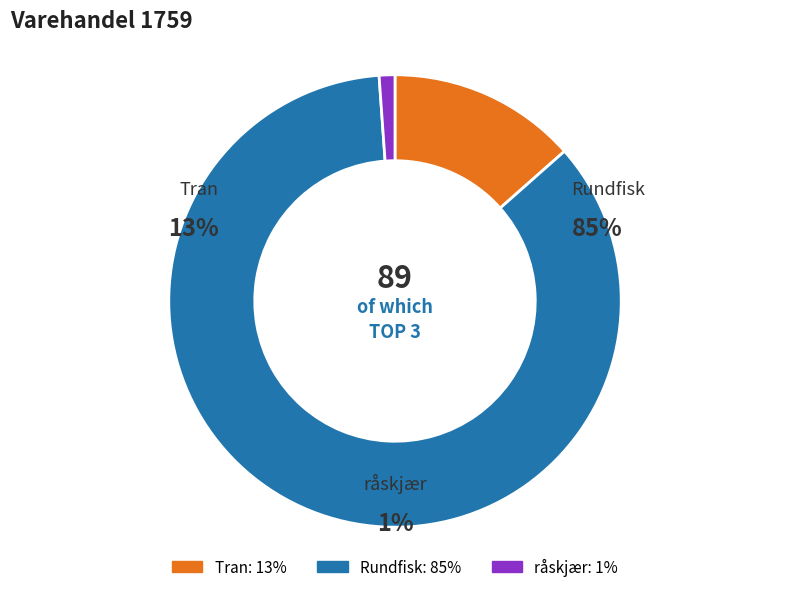

Count the number of slices in the pie.

3